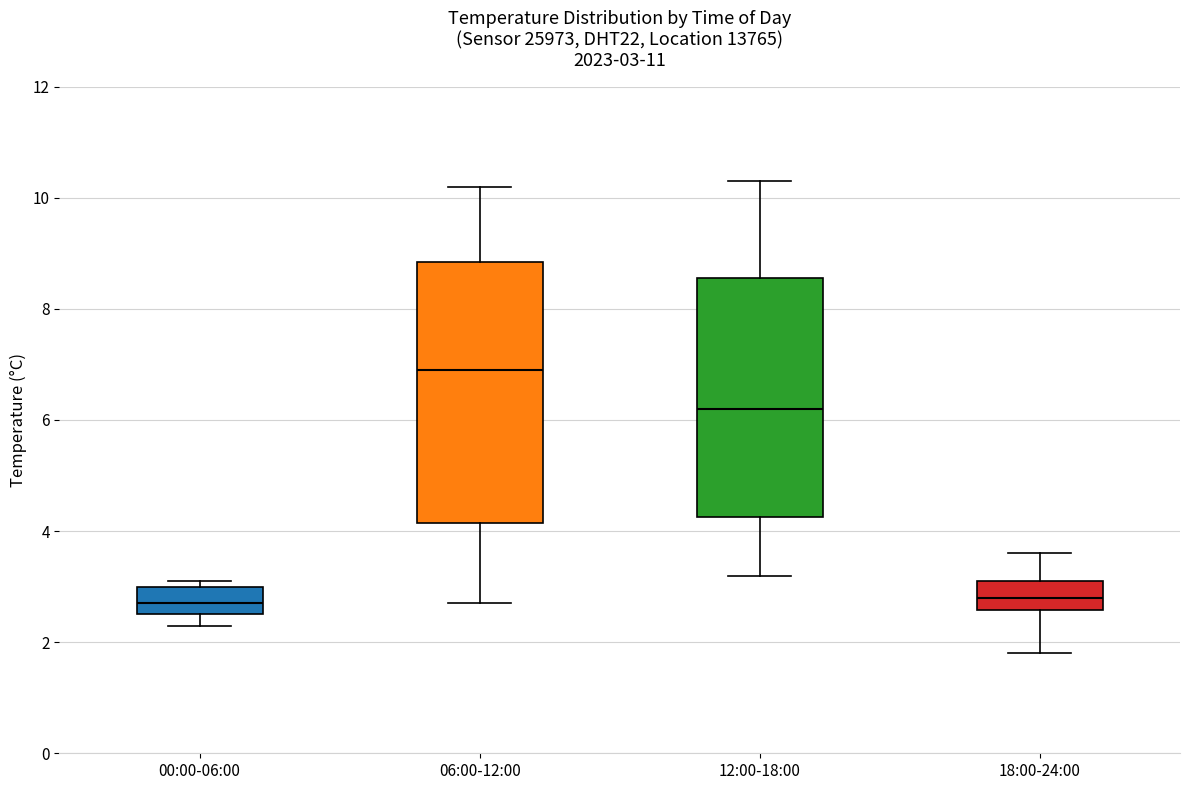

Which box is the tallest, from its lower edge to its upper edge?

06:00-12:00